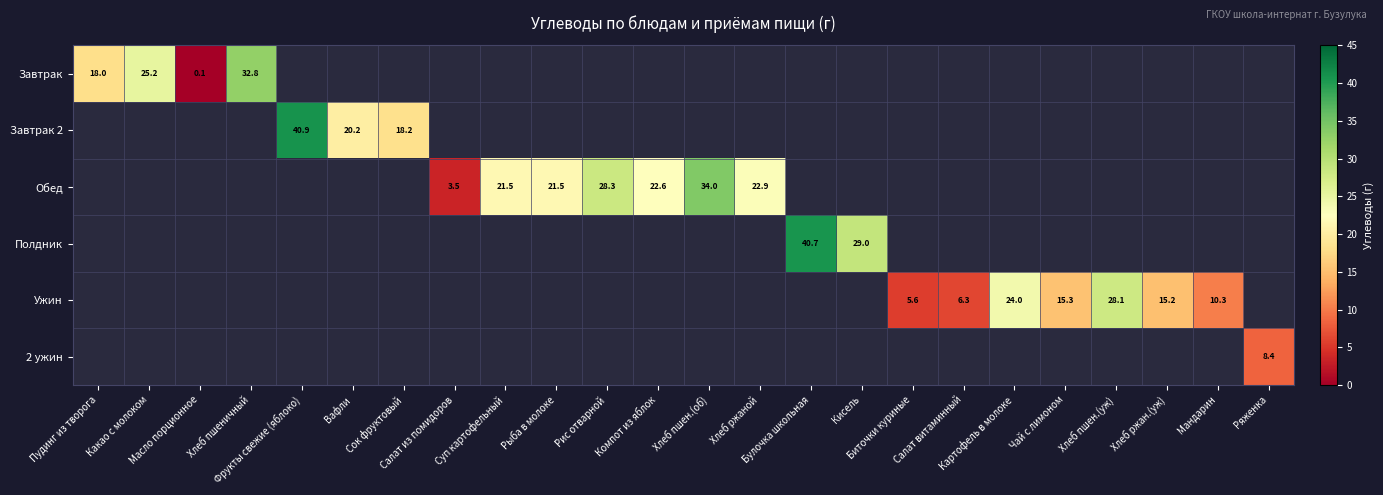

Between Рис отварной and Чай с лимоном, which series saw the biggest shift?

Обед